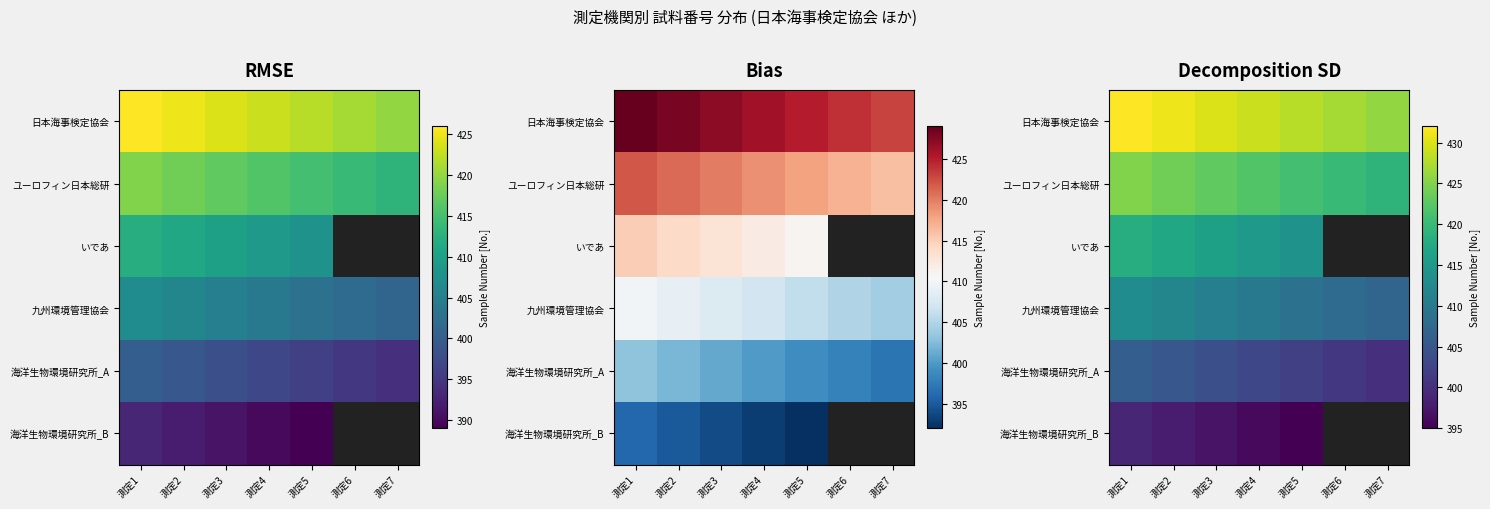

What is the minimum value for 九州環境管理協会?

407.0